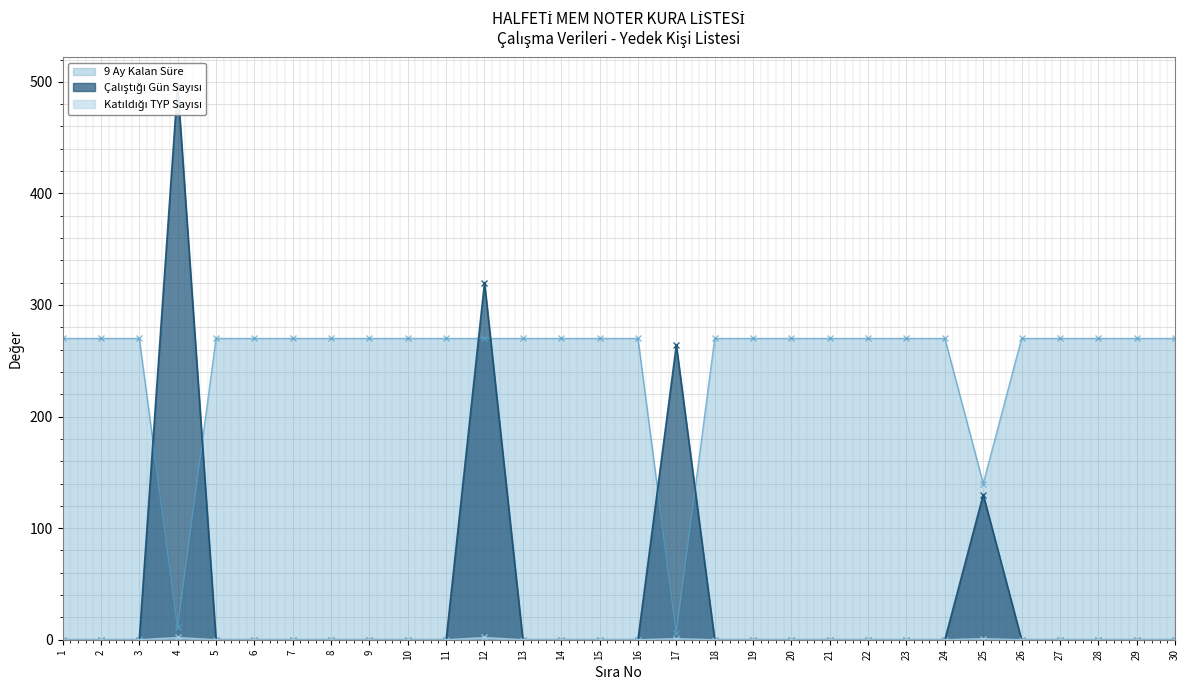

Reading right to left, what are all the values shown in this chart?

Çalıştığı Gün Sayısı: 30=0	29=0	28=0	27=0	26=0	25=130	24=0	23=0	22=0	21=0	20=0	19=0	18=0	17=264	16=0	15=0	14=0	13=0	12=320	11=0	10=0	9=0	8=0	7=0	6=0	5=0	4=497	3=0	2=0	1=0
9 Ay Kalan Süre: 30=270	29=270	28=270	27=270	26=270	25=140	24=270	23=270	22=270	21=270	20=270	19=270	18=270	17=6	16=270	15=270	14=270	13=270	12=270	11=270	10=270	9=270	8=270	7=270	6=270	5=270	4=11	3=270	2=270	1=270
Katıldığı TYP Sayısı: 30=0	29=0	28=0	27=0	26=0	25=1	24=0	23=0	22=0	21=0	20=0	19=0	18=0	17=1	16=0	15=0	14=0	13=0	12=2	11=0	10=0	9=0	8=0	7=0	6=0	5=0	4=2	3=0	2=0	1=0